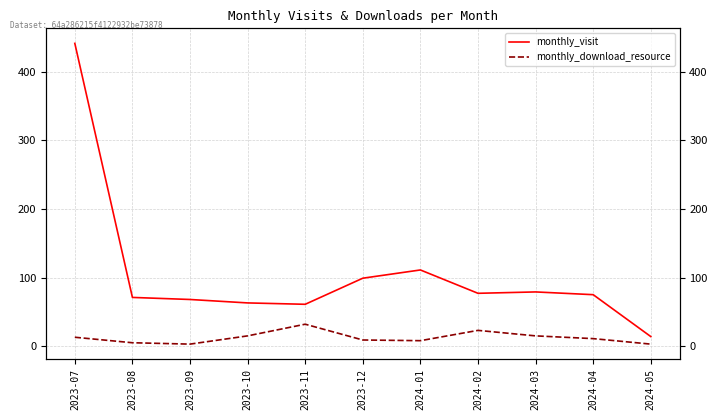

The monthly_download_resource series shows 16 at 2023-11. True or false?

False